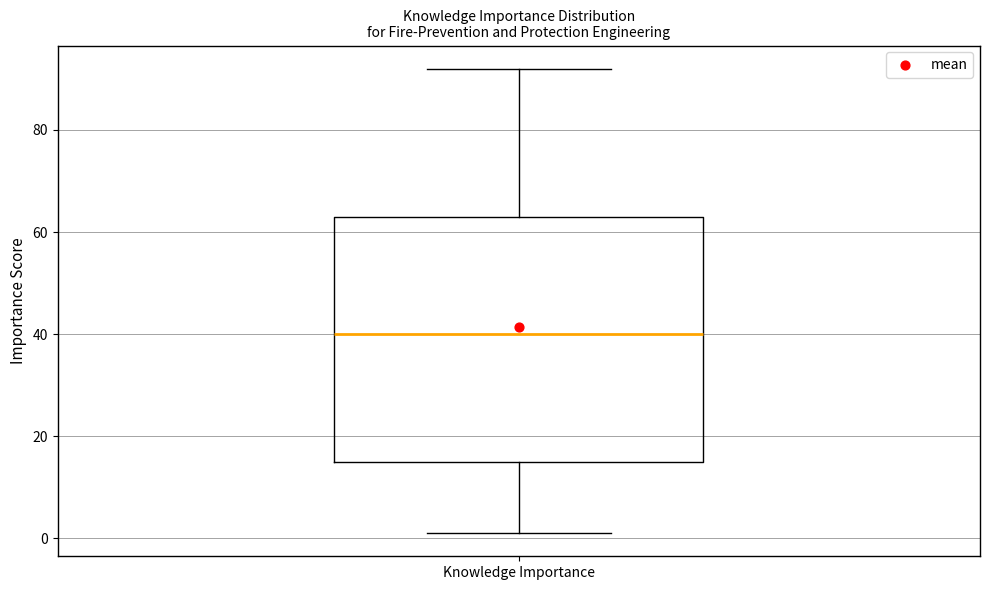

Read this box plot against the y-axis: the position of the median line, the range covered by the box, and the ends of both whiskers. The values are not printed on the chart, so give them approximately, as read against the axis.

median 40, box 16 to 64, whiskers 2 to 92